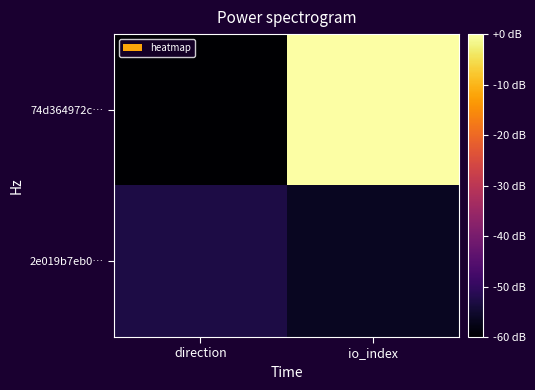

Reading left to right, list all the values displayed in this chart.

74d364972c…: direction=-60.0	io_index=-0.0
2e019b7eb0…: direction=-52.9	io_index=-56.5